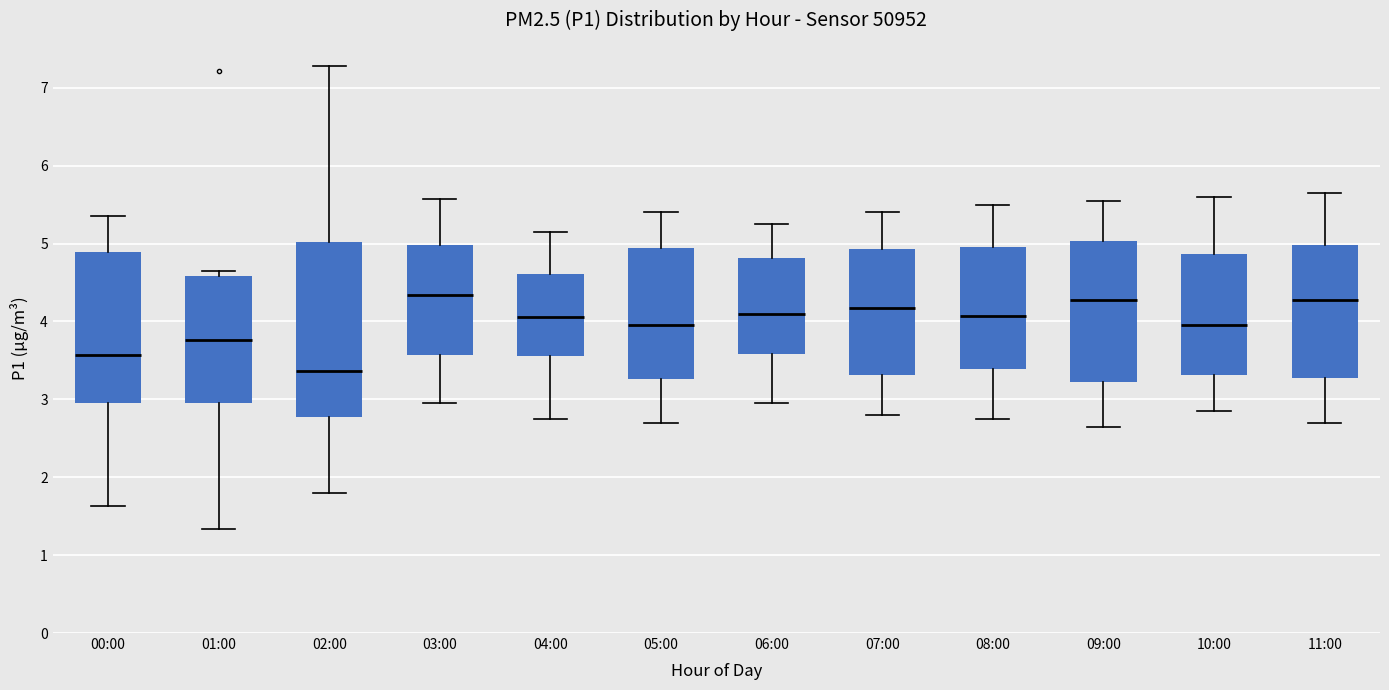

Reading left to right, transcribe this box plot: for each box, give where its median line is, the range the box spans, and where its two whiskers end, as read against the y-axis. The values are not printed on the chart, so give them approximately, as read against the axis.

00:00: median 3.6, box 2.9 to 4.9, whiskers 1.6 to 5.4
01:00: median 3.8, box 3.0 to 4.6, whiskers 1.3 to 4.7
02:00: median 3.4, box 2.8 to 5.0, whiskers 1.8 to 7.3
03:00: median 4.3, box 3.6 to 5.0, whiskers 3.0 to 5.6
04:00: median 4.1, box 3.6 to 4.6, whiskers 2.8 to 5.2
05:00: median 4.0, box 3.3 to 4.9, whiskers 2.7 to 5.4
06:00: median 4.1, box 3.6 to 4.8, whiskers 3.0 to 5.3
07:00: median 4.2, box 3.3 to 4.9, whiskers 2.8 to 5.4
08:00: median 4.1, box 3.4 to 5.0, whiskers 2.8 to 5.5
09:00: median 4.3, box 3.2 to 5.0, whiskers 2.7 to 5.6
10:00: median 4.0, box 3.3 to 4.9, whiskers 2.9 to 5.6
11:00: median 4.3, box 3.3 to 5.0, whiskers 2.7 to 5.7